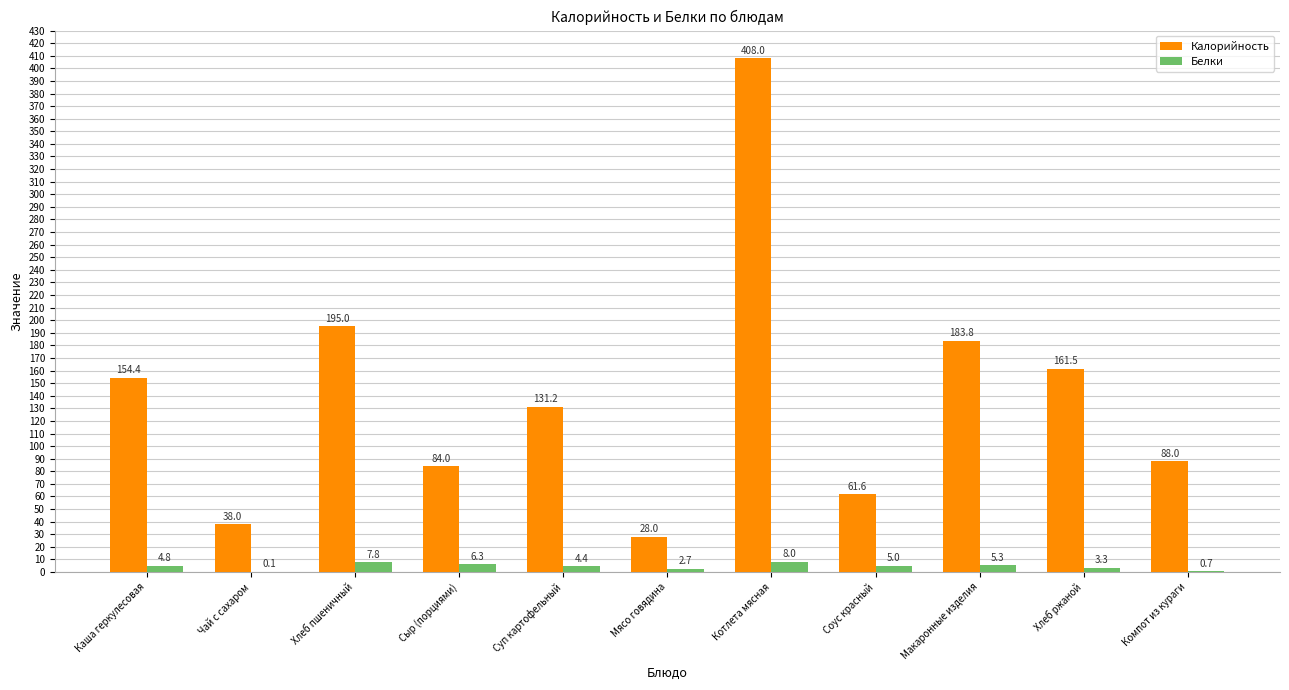

What is the average value of the Белки series?

4.4